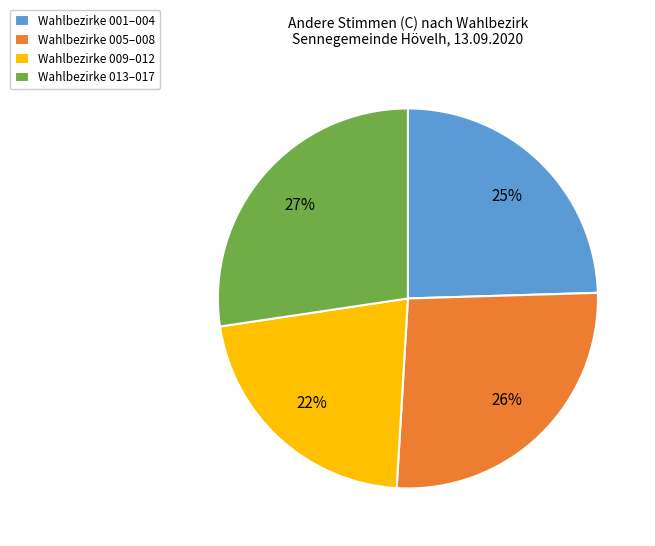

Which slice is the smallest?

Wahlbezirke 009–012